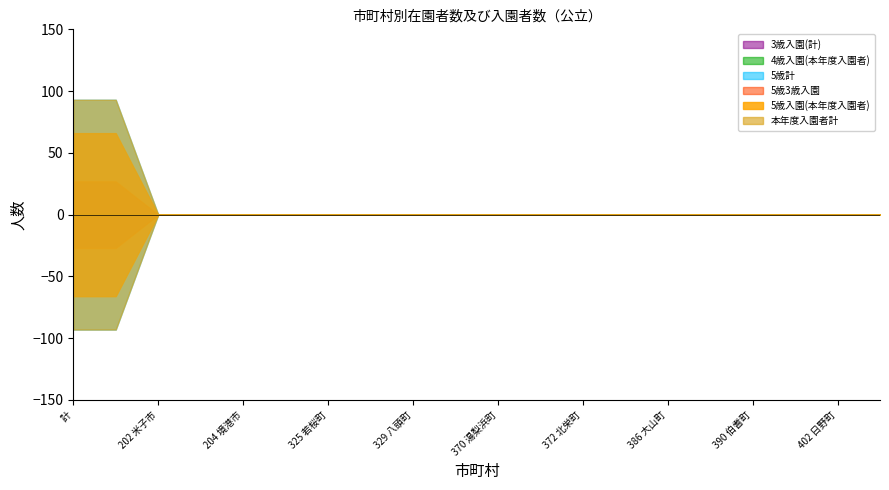

How many data points does each series have?

20